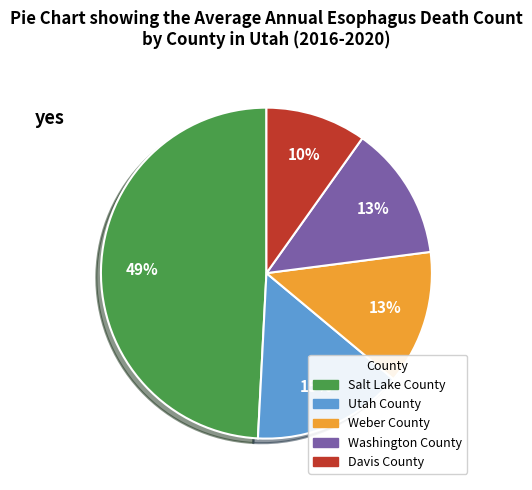

How many segments does this pie chart have?

5